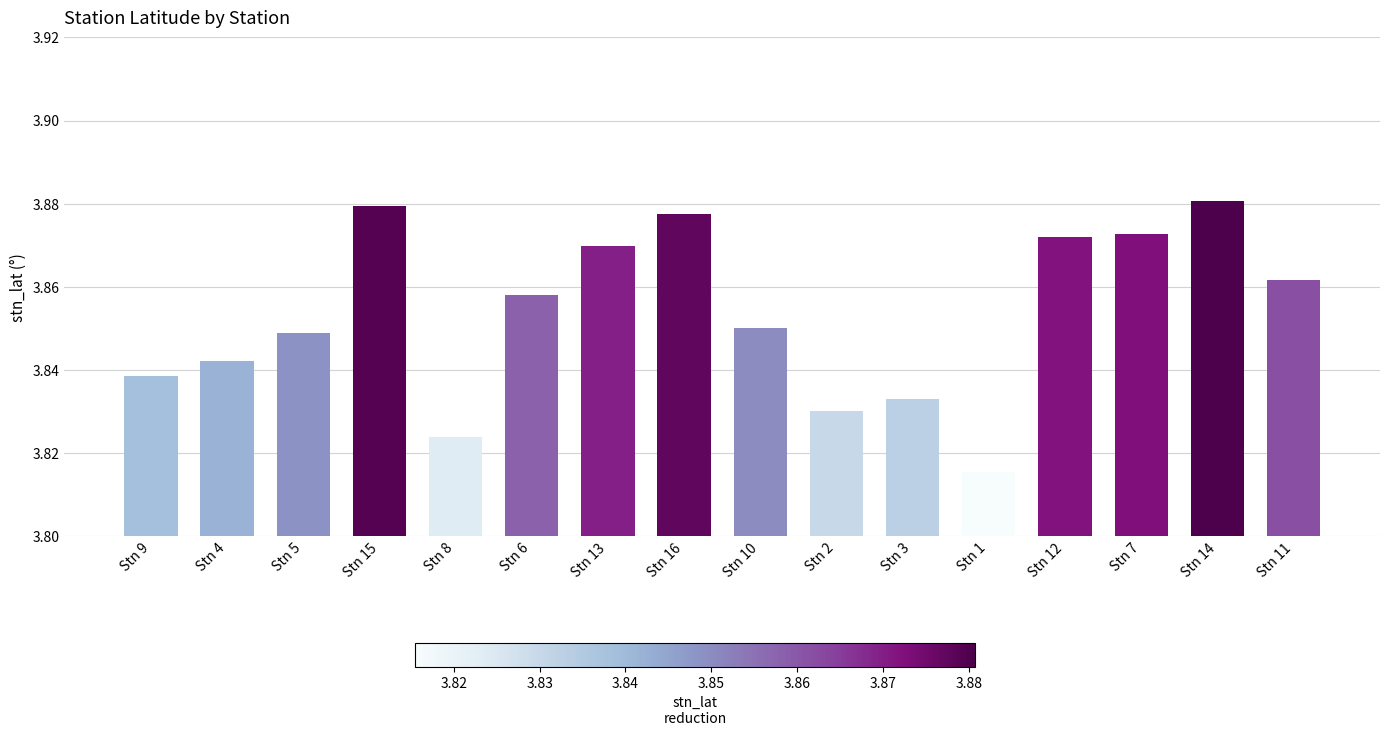

True or false: the data shows 6.9 at Stn 15.

False